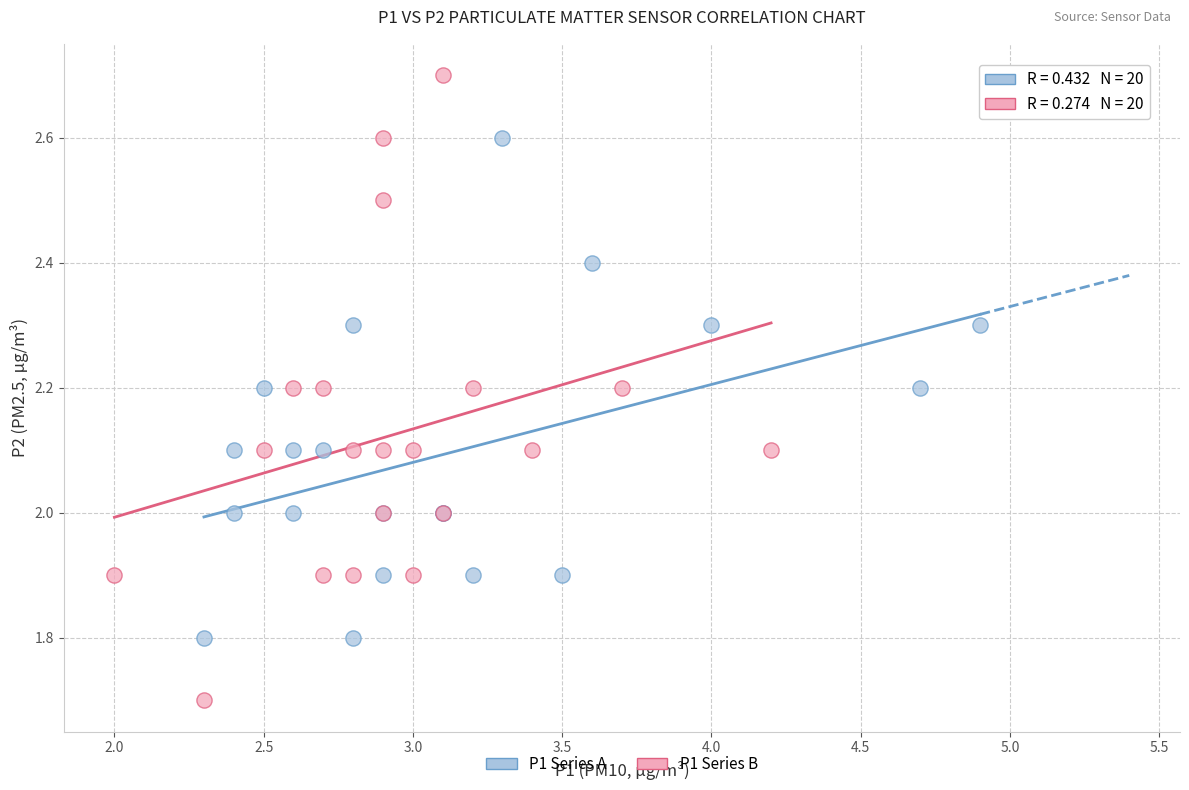

Which series contains the lowest Y value?

P1 Series B